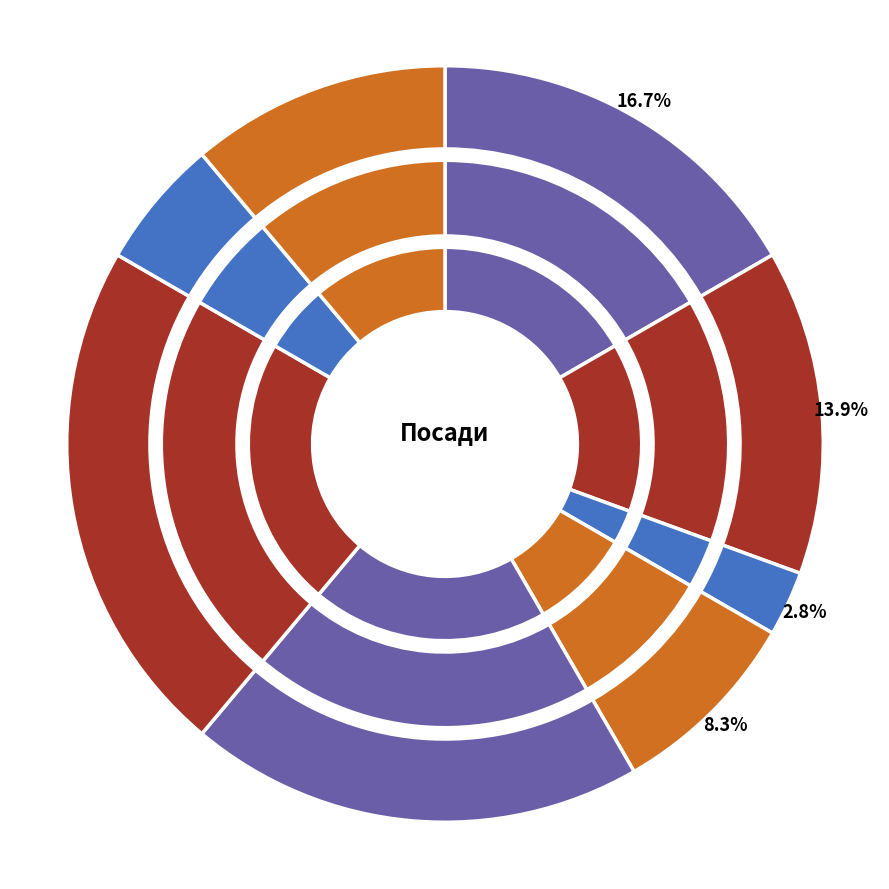

To the nearest percent, what is the combined percentage of В.о. директора and Головний лікар?

25%